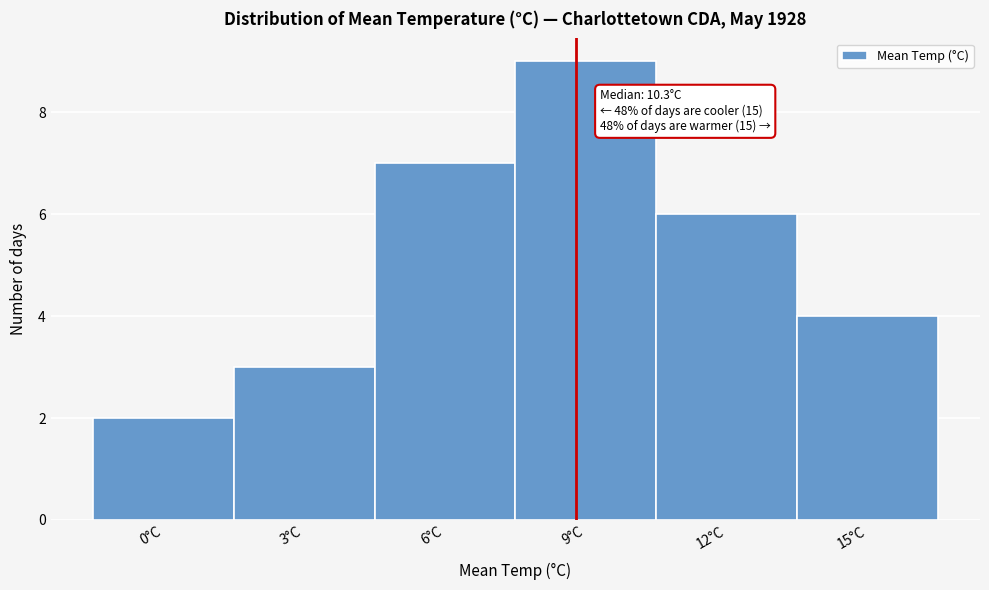

Reading right to left, extract all data points from this chart.

15°C=4	12°C=6	9°C=9	6°C=7	3°C=3	0°C=2